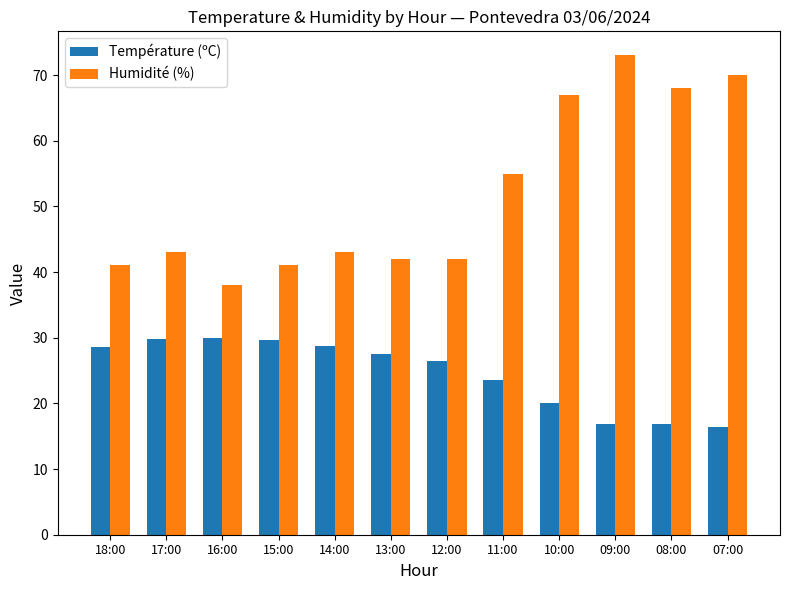

Is it true that Humidité (%) equals 99.4 at 07:00?

False